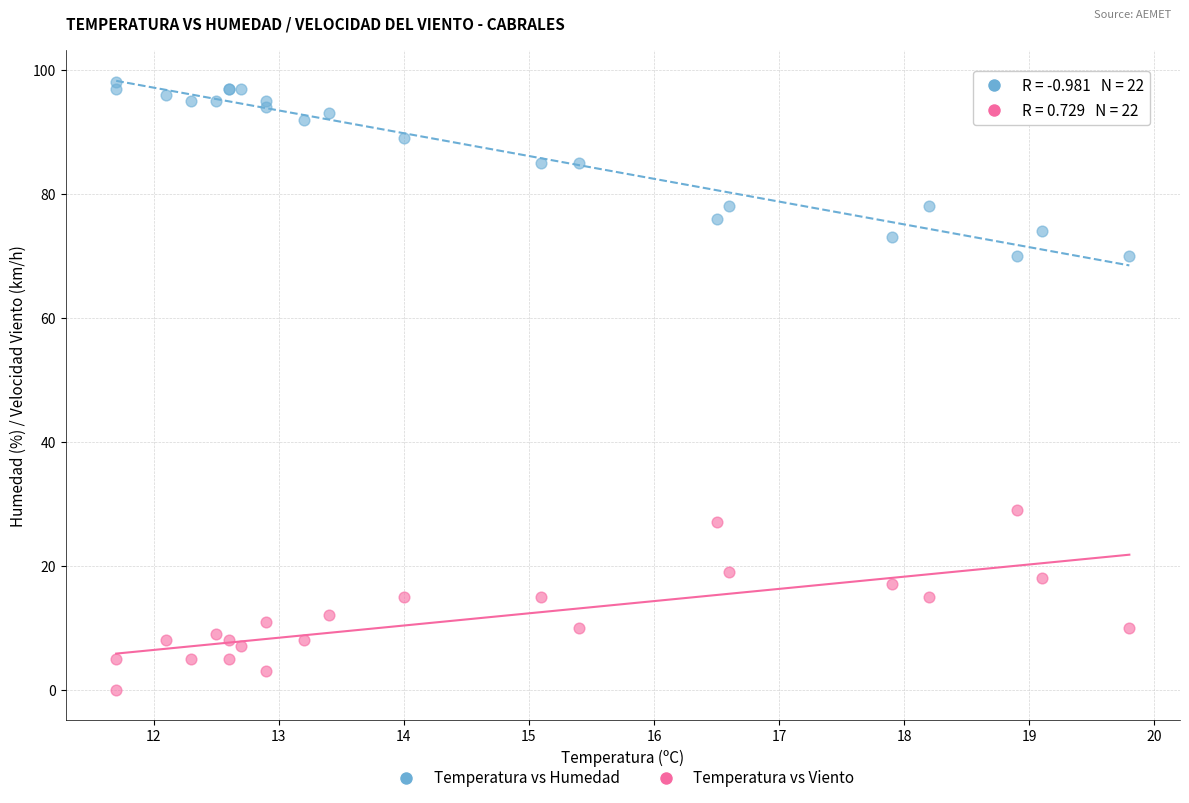

Which series contains the lowest Y value?

Temperatura vs Viento